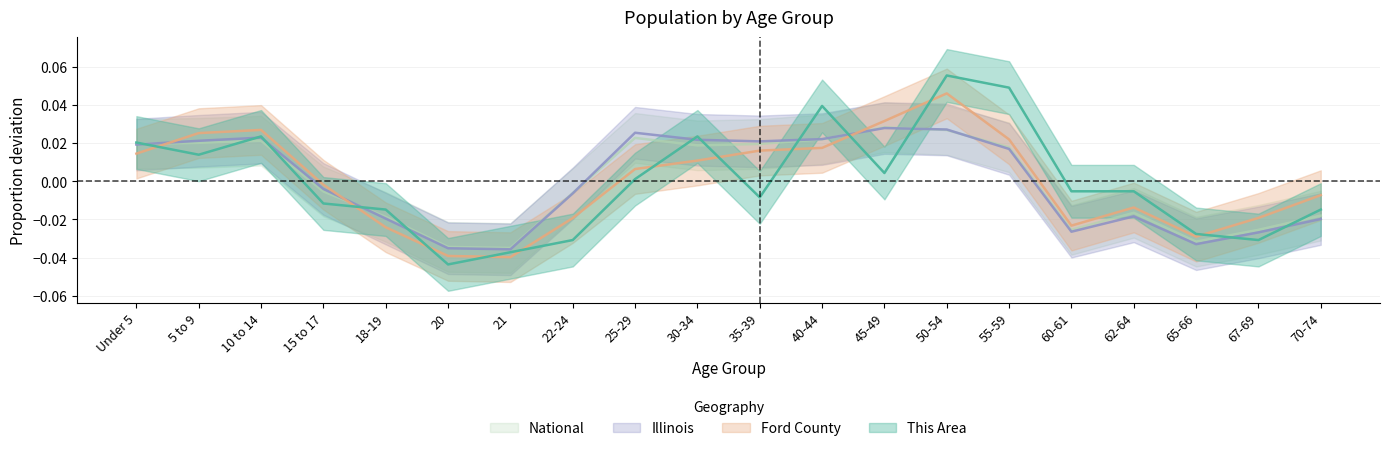

True or false: National and Ford County cross at least once.

True